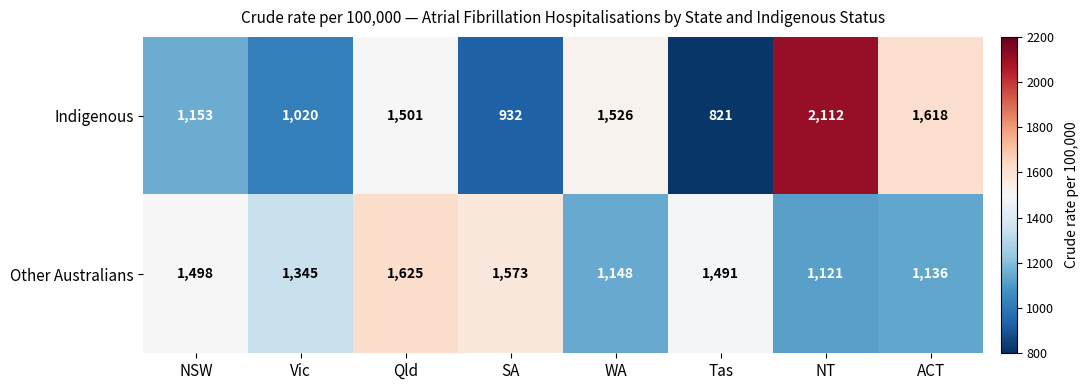

Reading right to left, what are all the values shown in this chart?

Indigenous: ACT=1618	NT=2112	Tas=821	WA=1526	SA=932	Qld=1501	Vic=1020	NSW=1153
Other Australians: ACT=1136	NT=1121	Tas=1491	WA=1148	SA=1573	Qld=1625	Vic=1345	NSW=1498